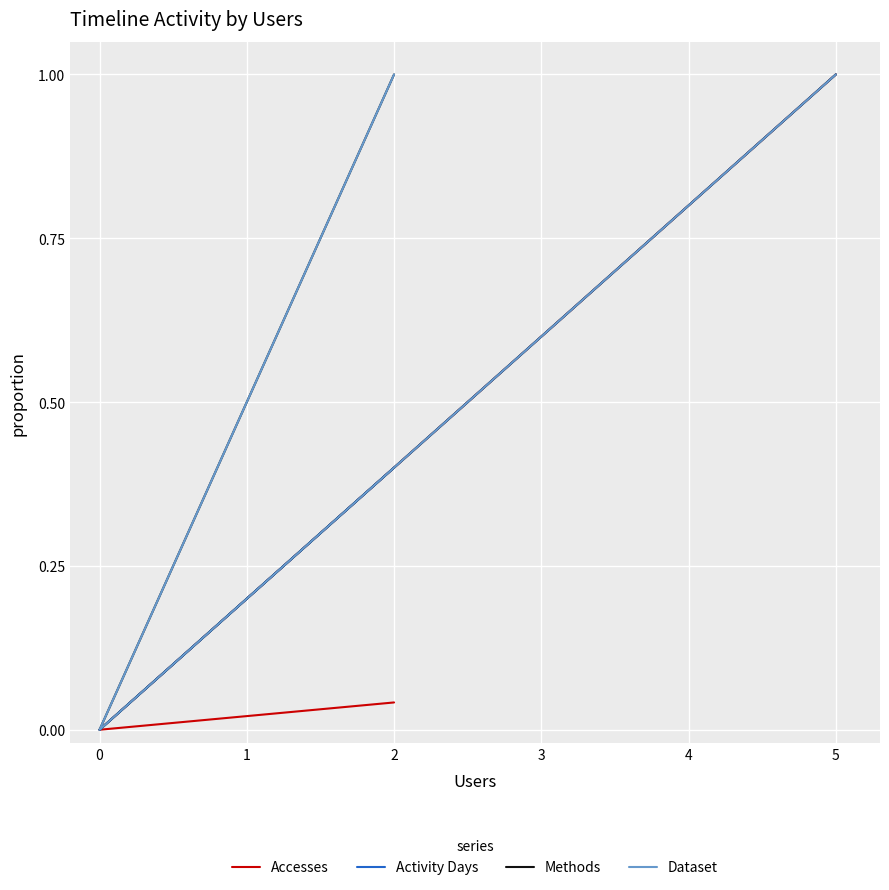

True or false: Methods and Activity Days intersect in this chart.

False